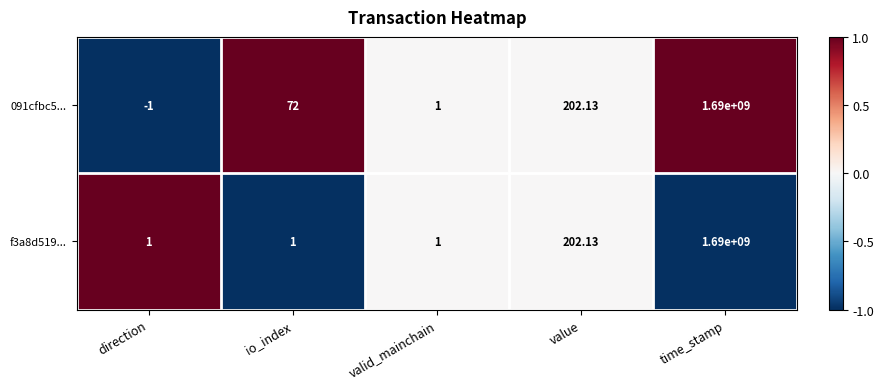

List the series in order of their overall mean, highest first.

091cfbc5..., f3a8d519...